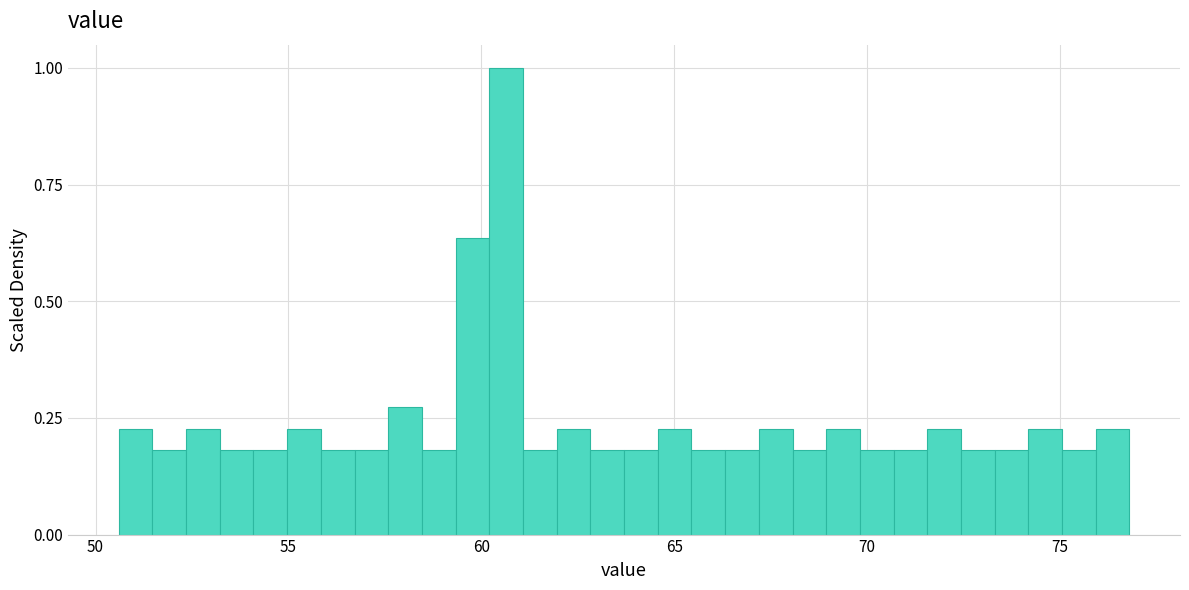

Read against the x-axis, roughly where is the centre of the tallest bar?

60.5